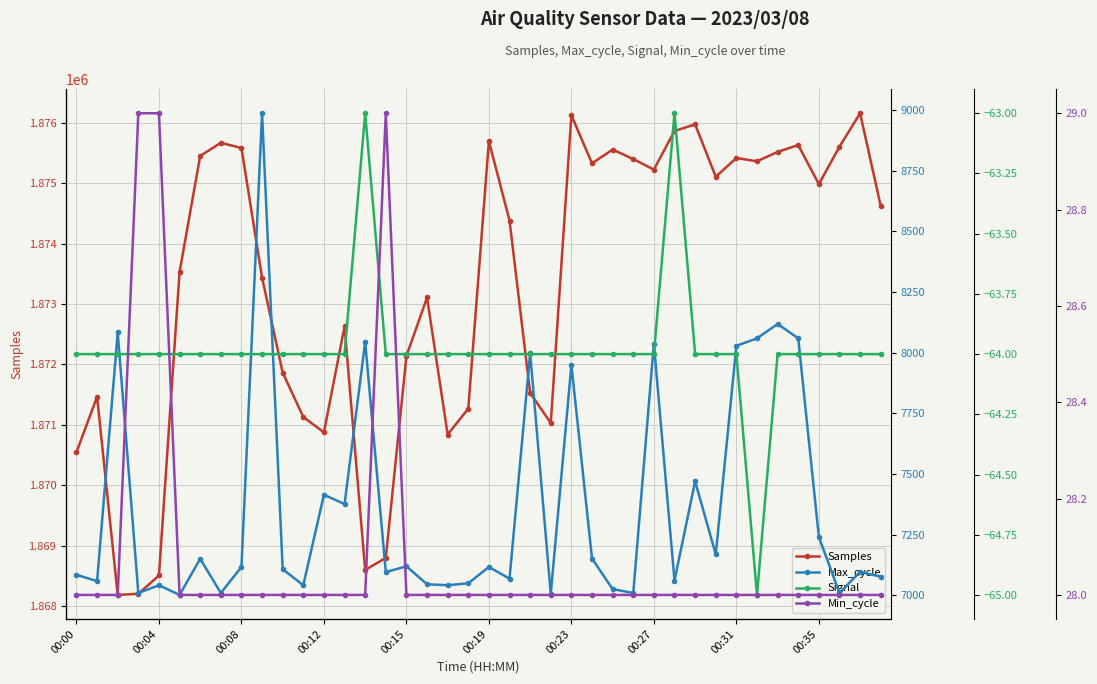

In Samples, how many points are higher than both neighbors (excluding endpoints)?

11